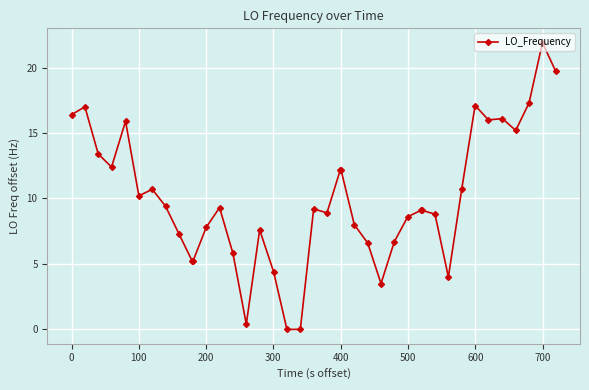

True or false: there are more than 0 points higher than both neighbors.

True